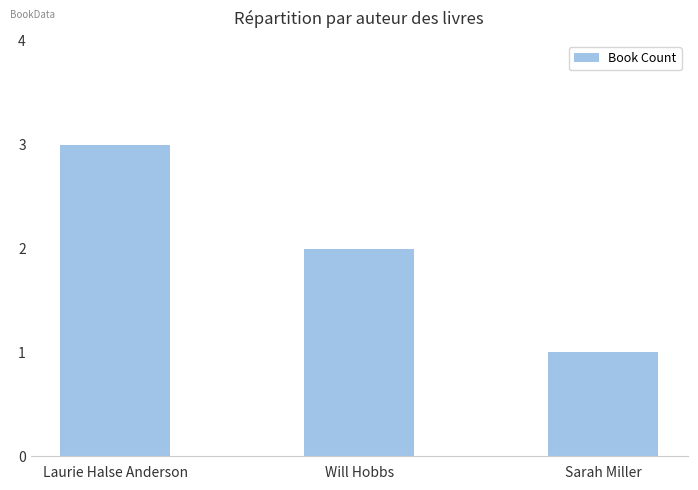

At which label is the value closest to 2?

Will Hobbs